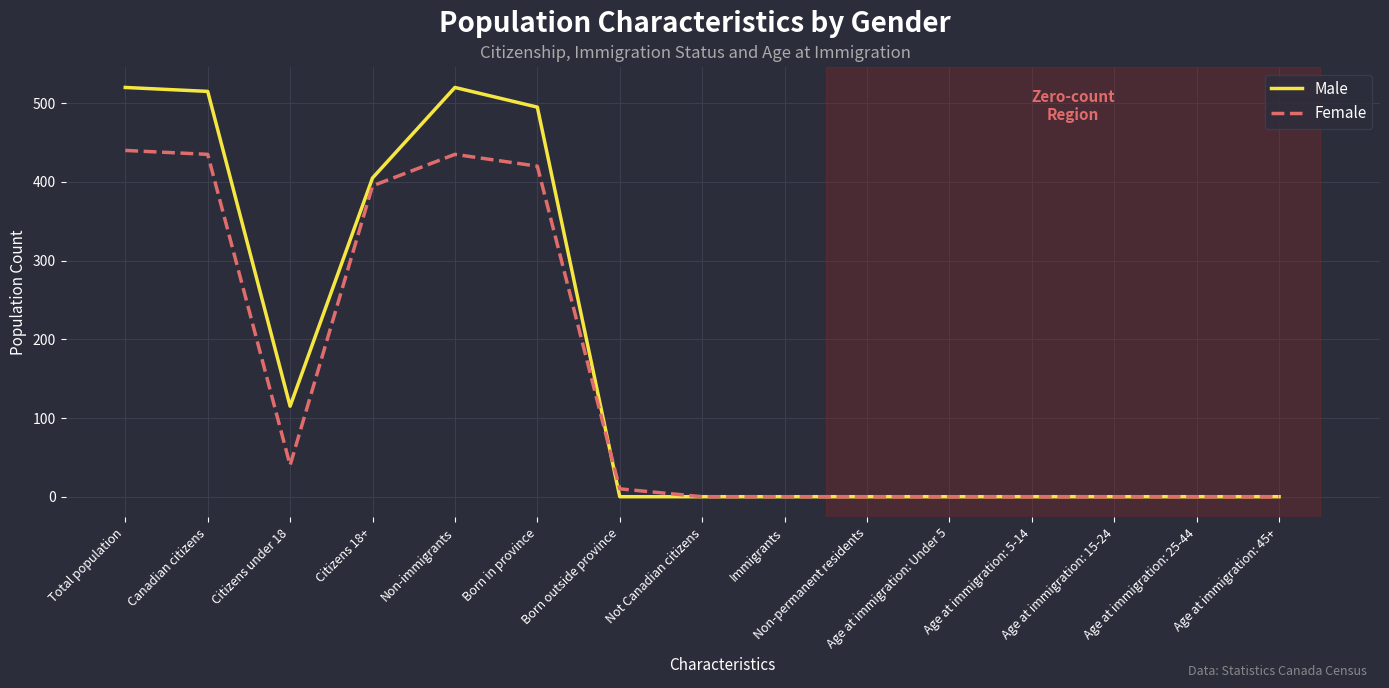

At which category does Male reach its first local valley?

Citizens under 18